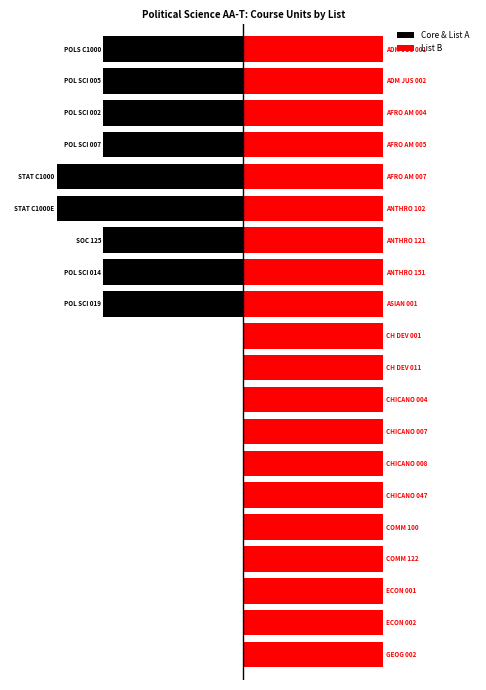

What is the value of the List B bar at the 11th from the left?

0.8